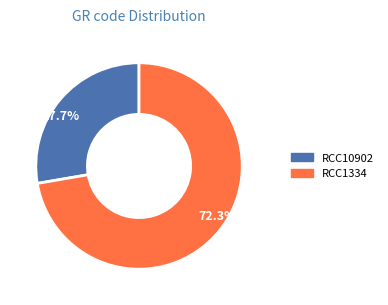

What is the majority slice?

72.3%